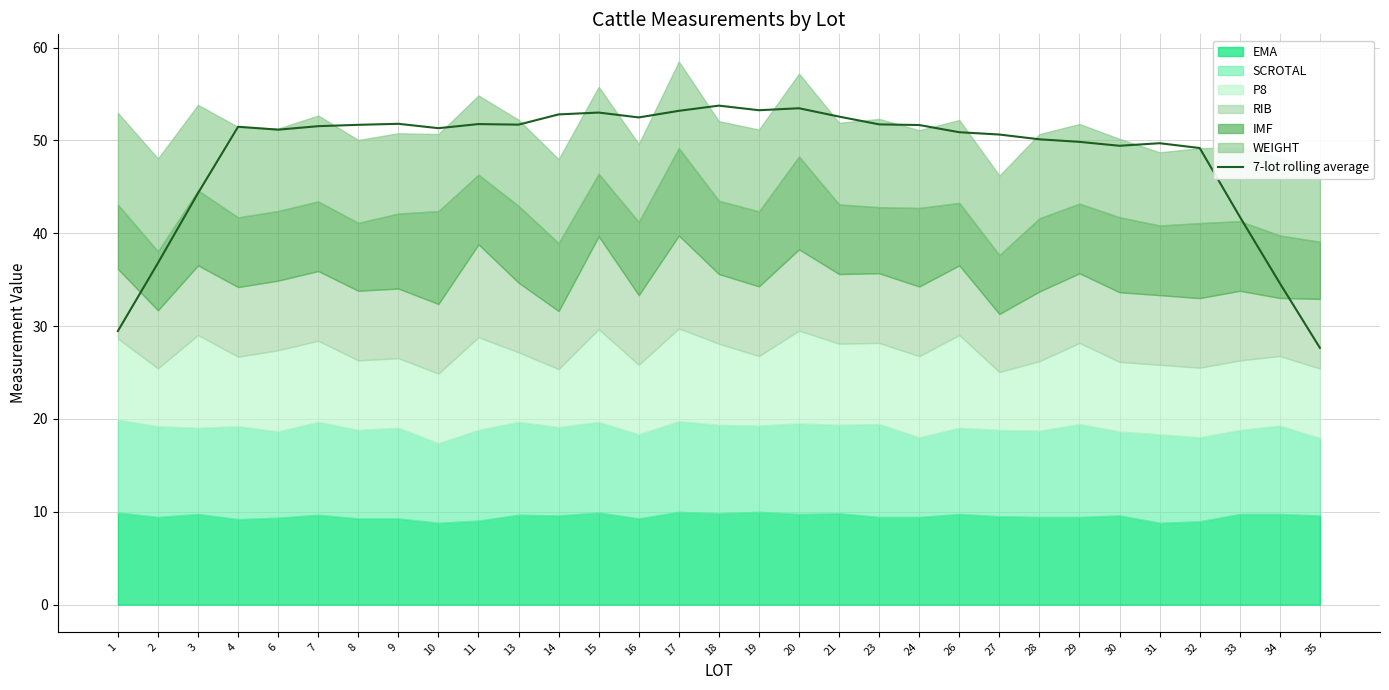

The 7-lot rolling average series shows 49.9 at 29. True or false?

True